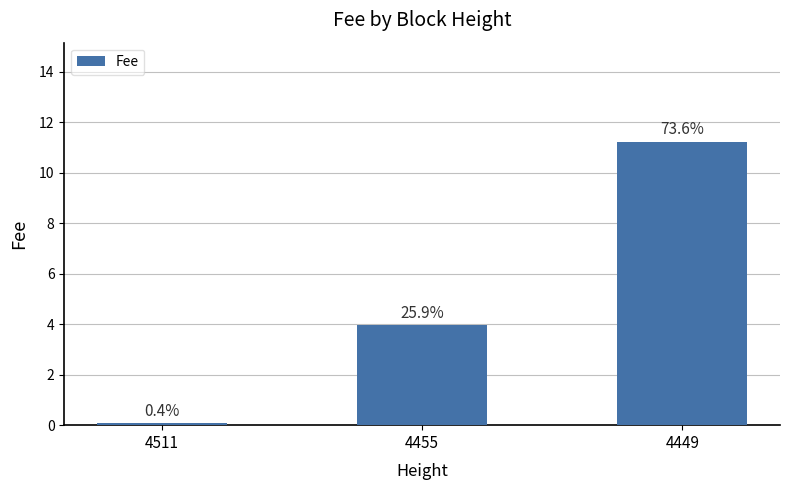

How many bars are there in total?

3